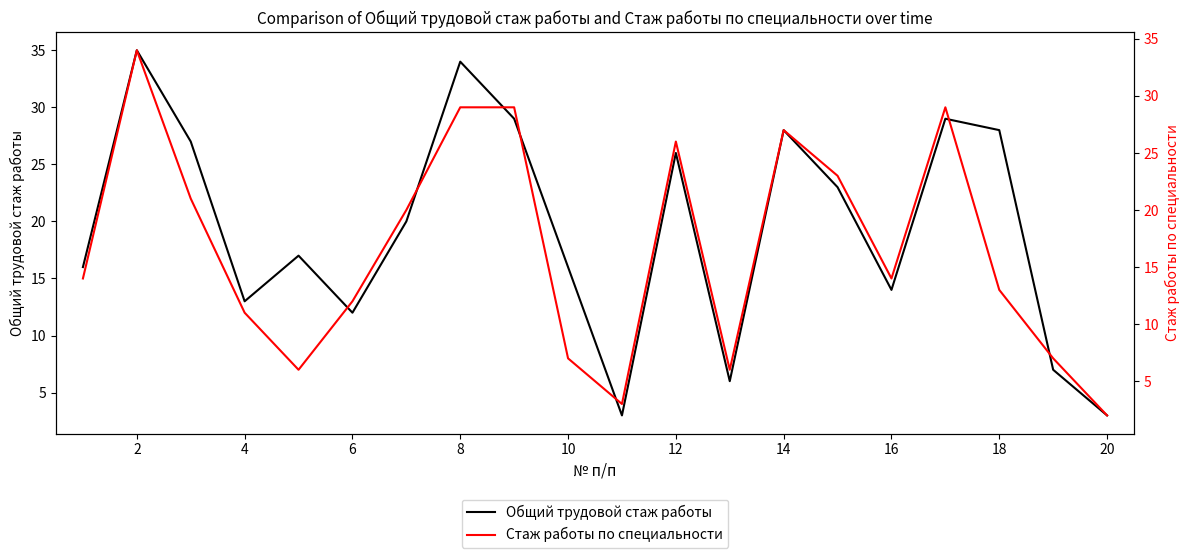

How many lines are shown in the chart?

2